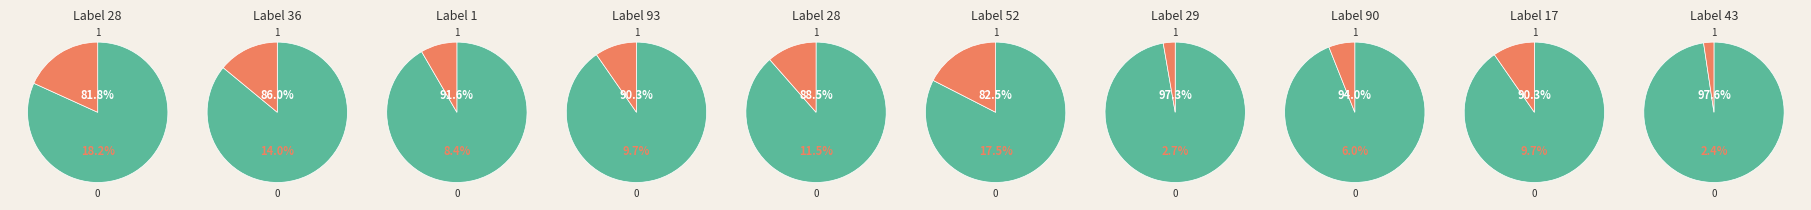

The 17 slice represents 10% of the pie. True or false?

True